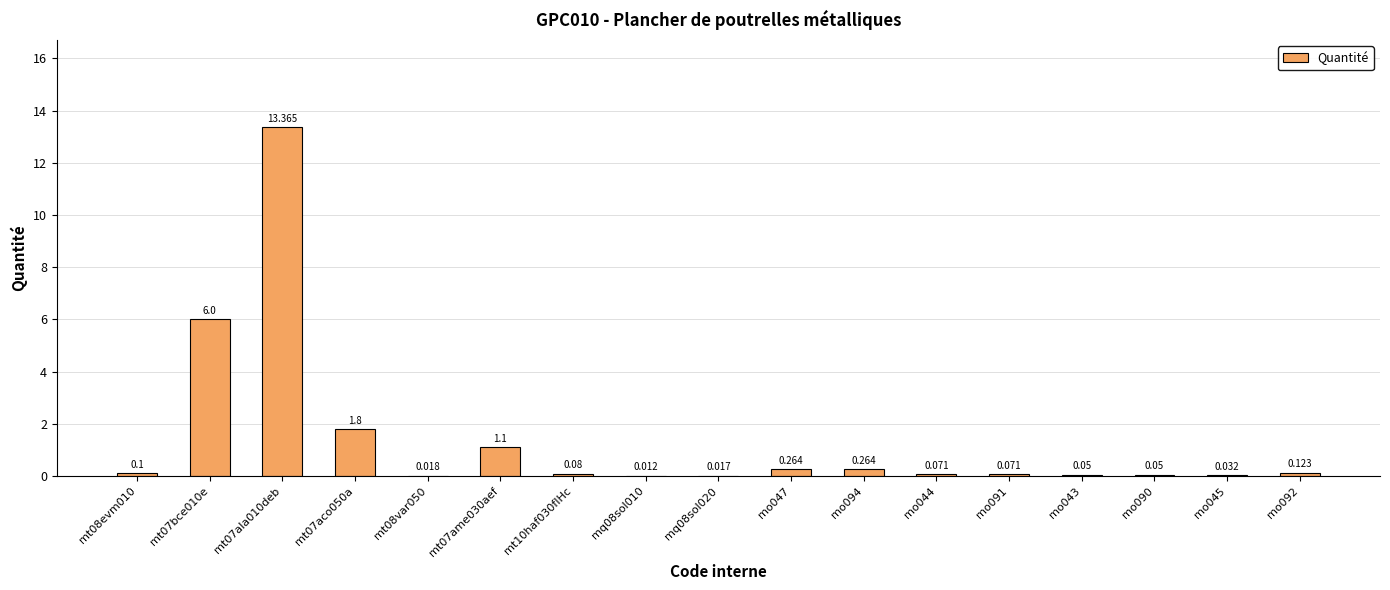

What is the label of the 9th bar from the right?

mq08sol020